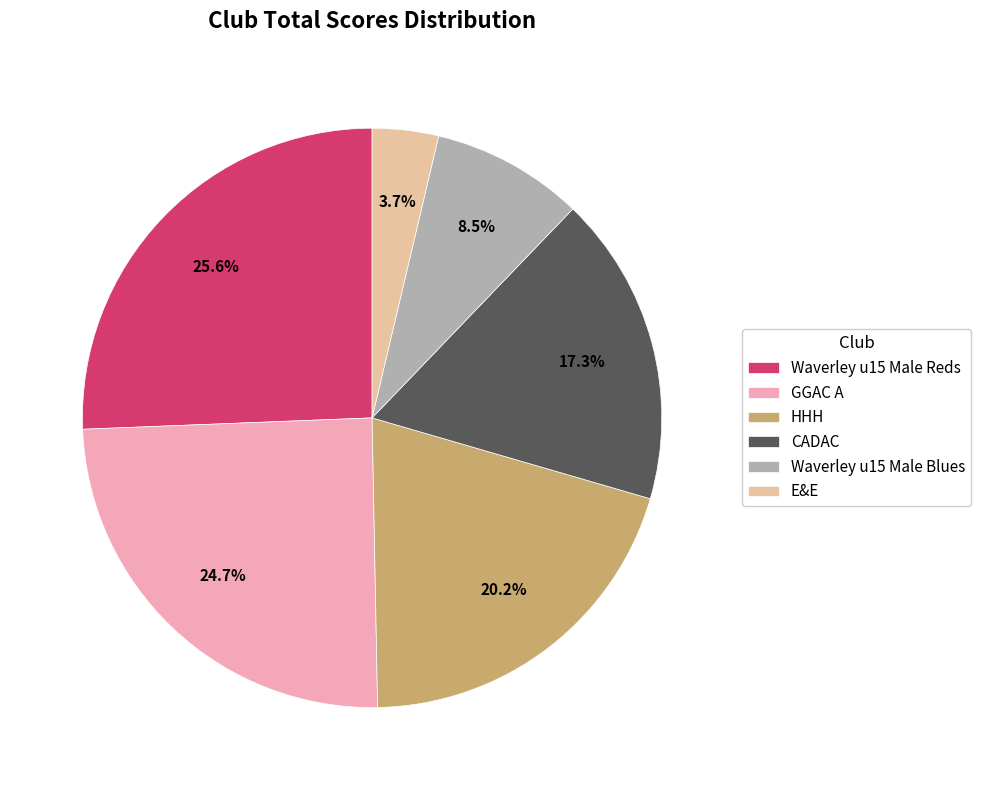

Is there any slice that represents more than half of the pie?

No